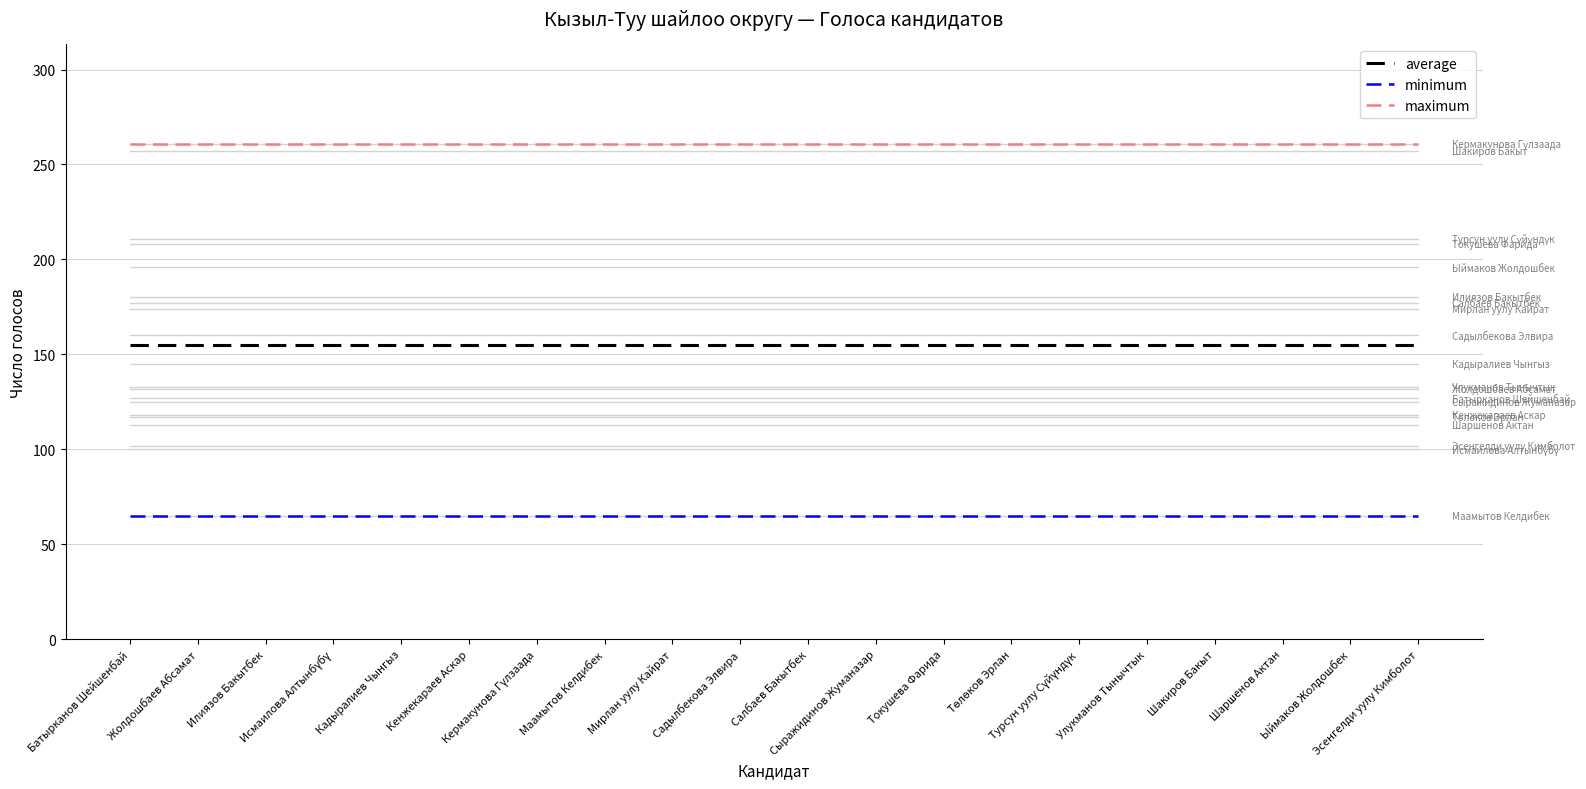

What is the minimum value shown in the chart?

65.0